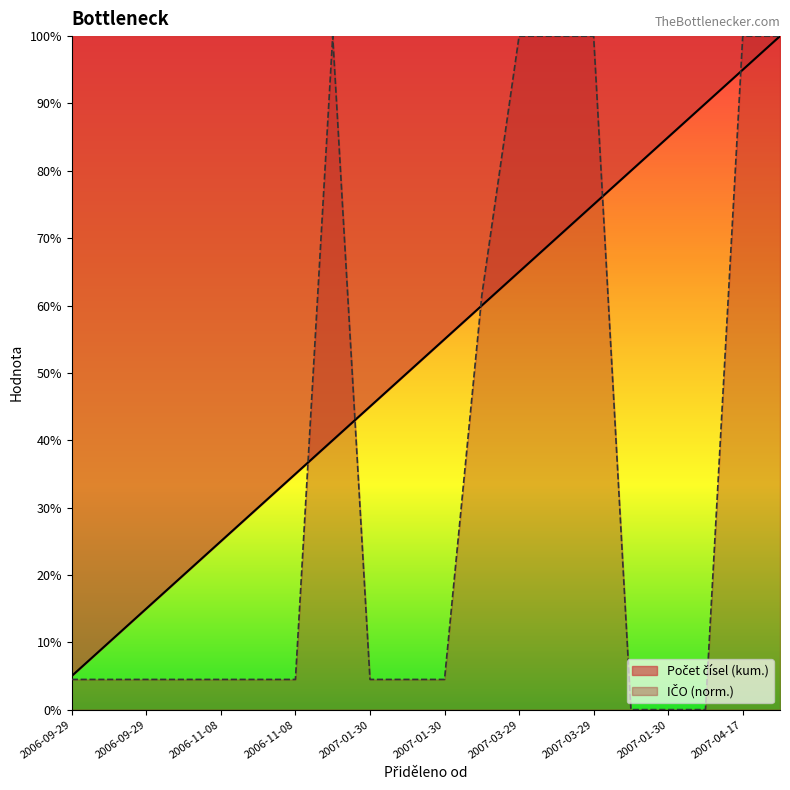

What value does the data have at 2006-09-29?

4.5